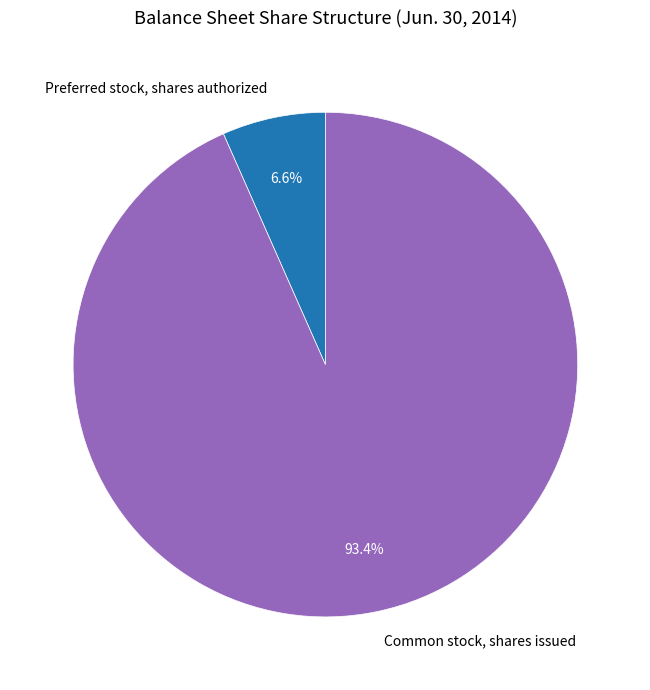

What percentage is the Preferred stock, shares authorized slice, to the nearest percent?

7%